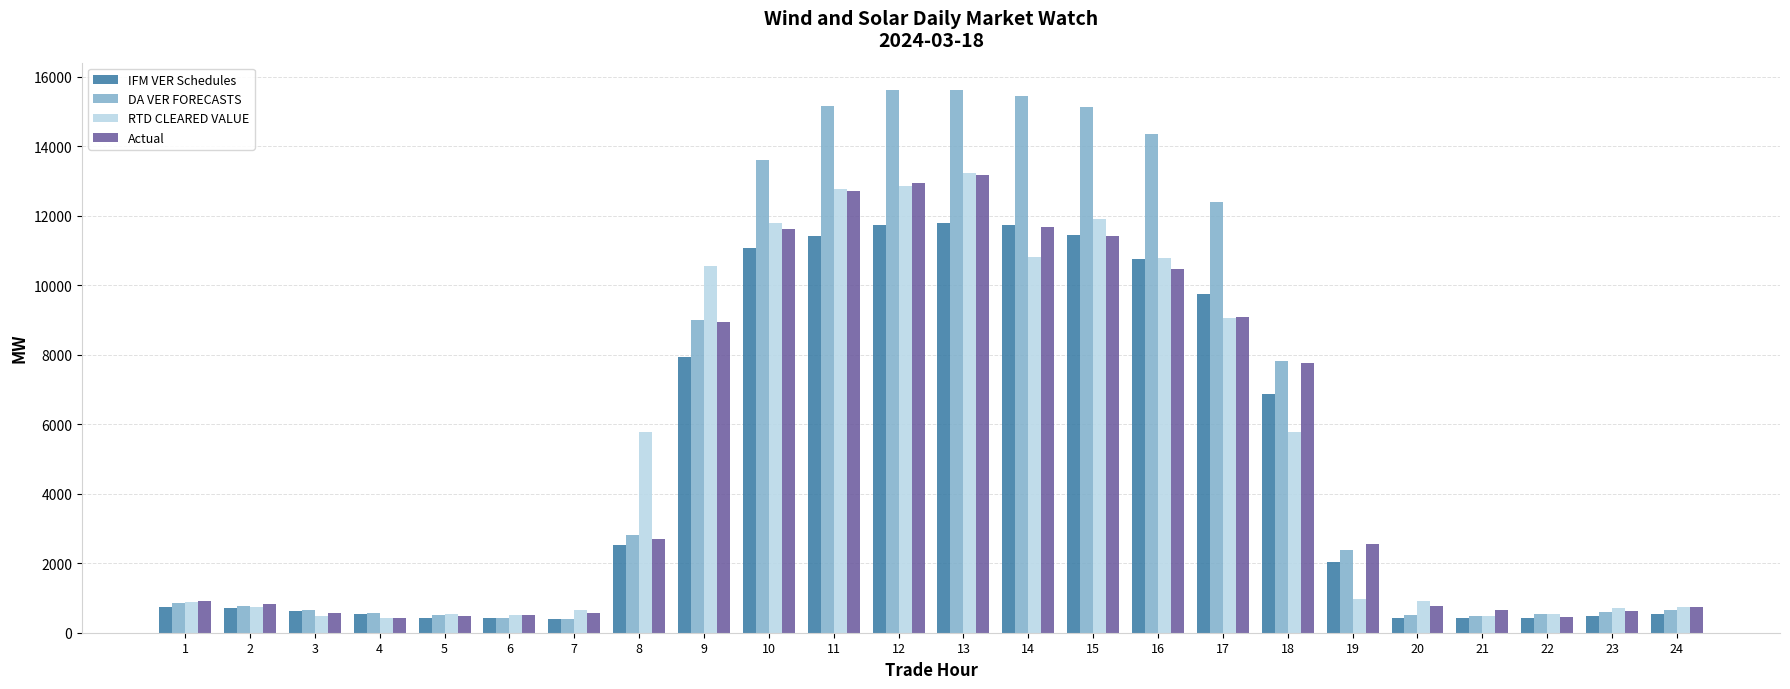

What is the spread (max minus min) of values at 5?

103.3